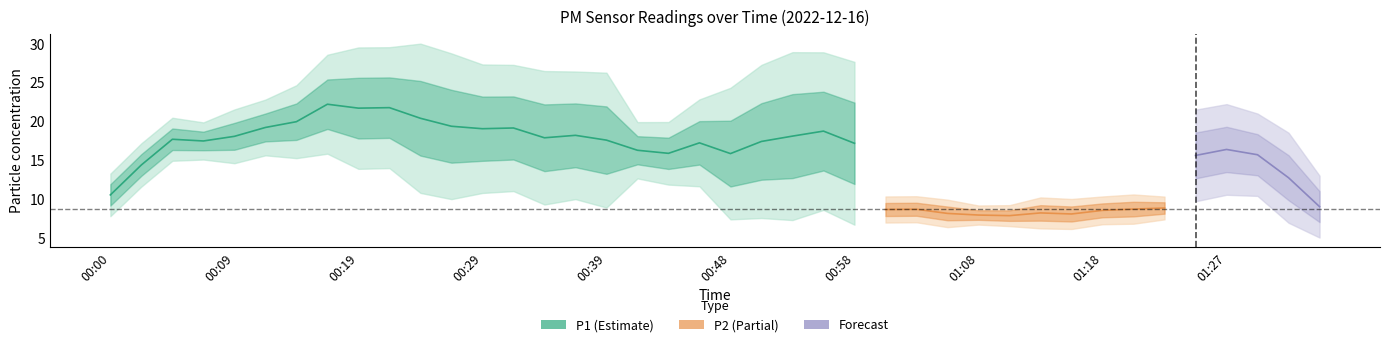

True or false: P2 and P1 cross at least once.

False